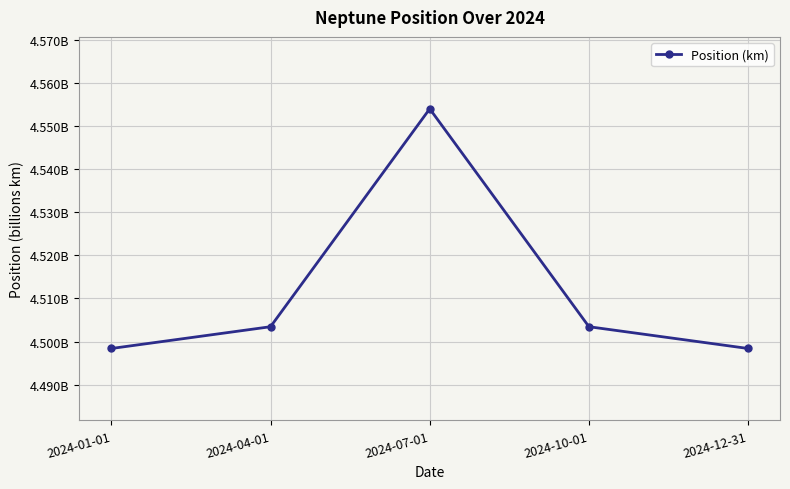

True or false: there are more than 1 points higher than both neighbors.

False